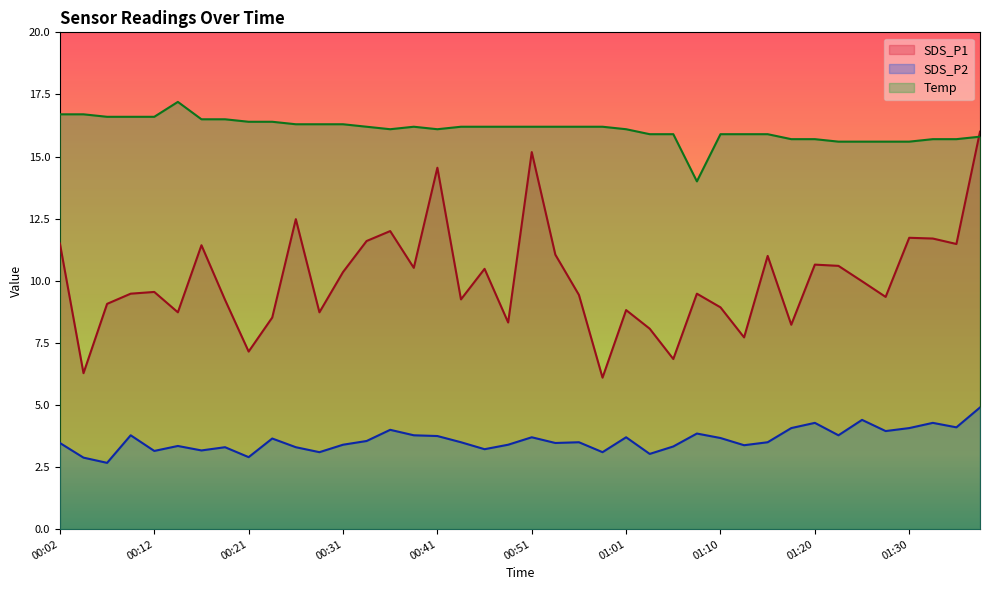

How many lines are shown in the chart?

3